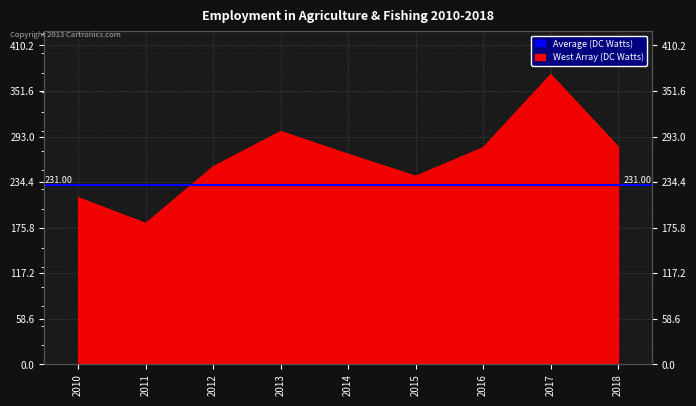

List the labels in order of value, smallest first.

2011, 2010, 2015, 2012, 2014, 2016, 2018, 2013, 2017